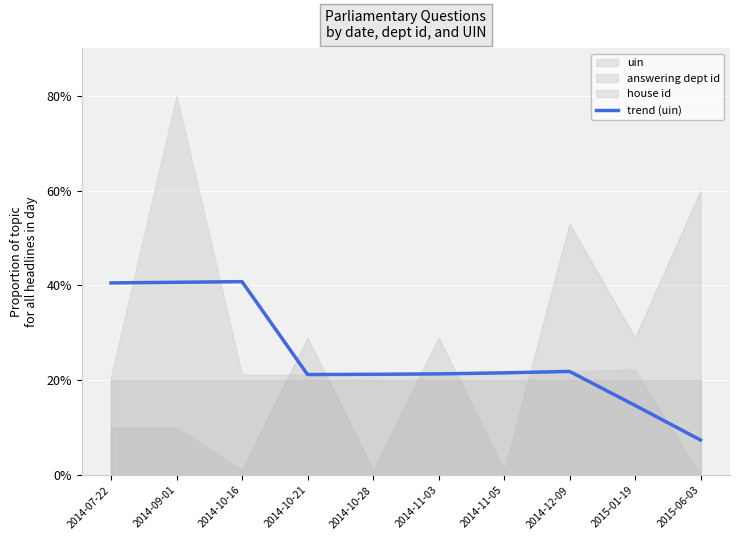

What value does the data have at 2015-06-03?

7.4